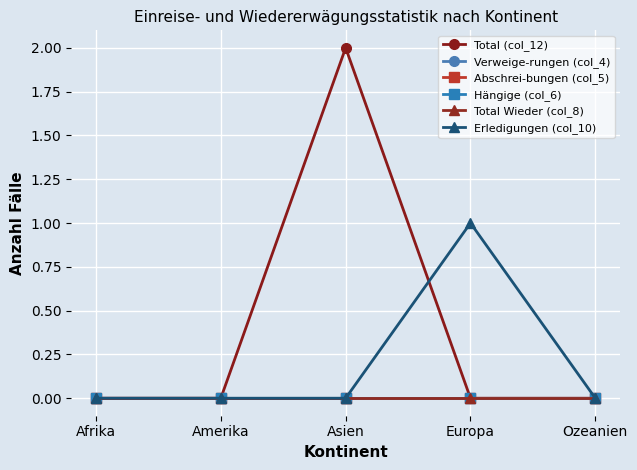

True or false: Erledigungen (col_10) and Abschrei-bungen (col_5) intersect in this chart.

False